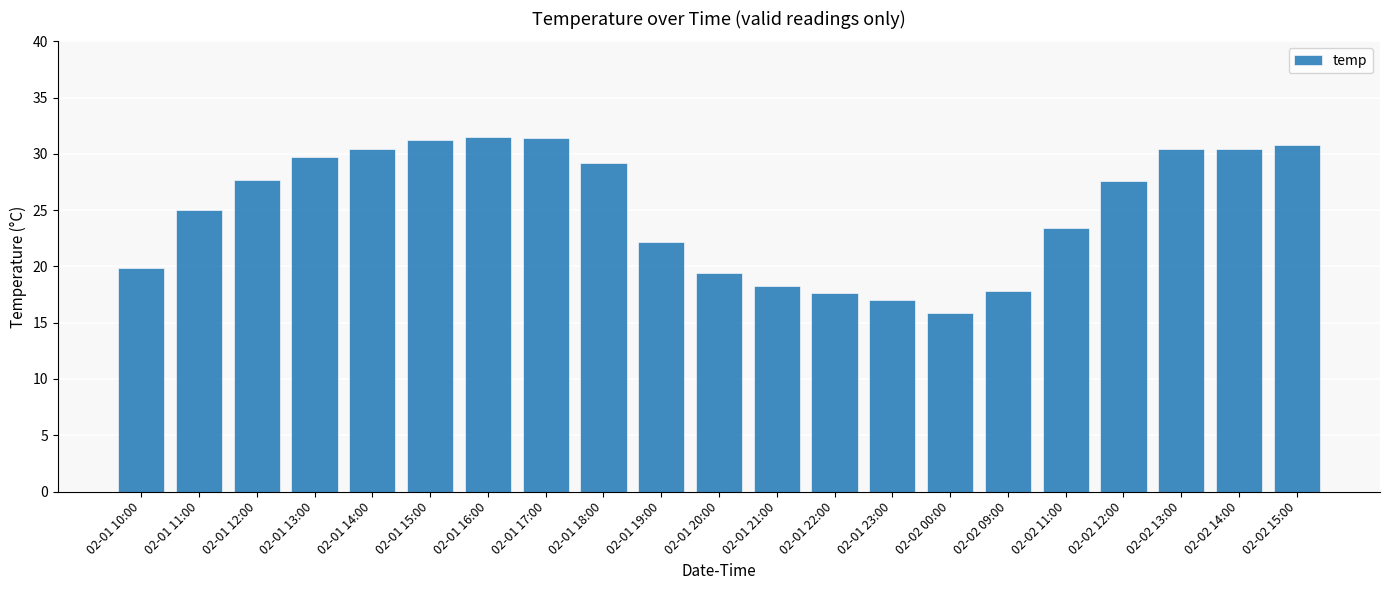

Does the chart contain any negative values?

No